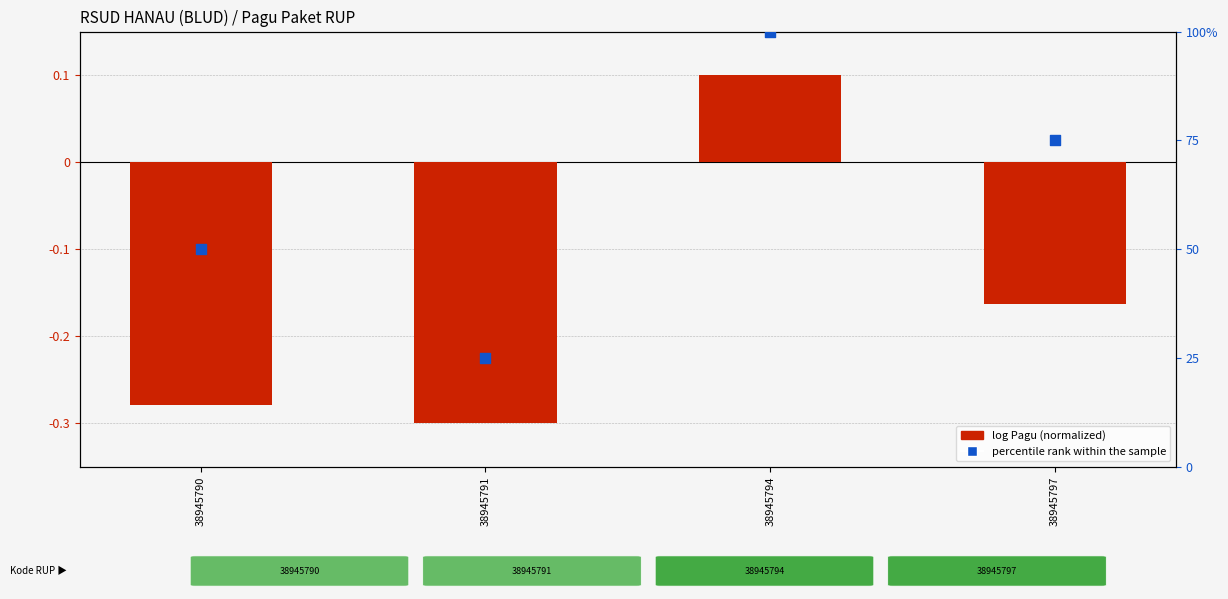

Which series reaches the minimum Y coordinate?

log Pagu (normalized)